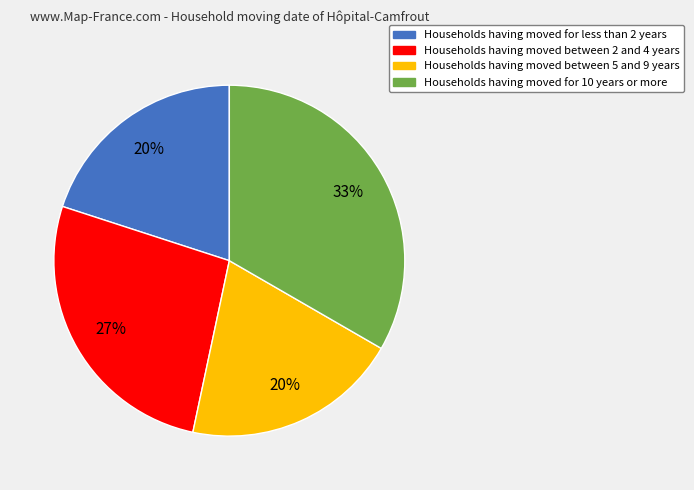

What is the ratio of the value at Households having moved for less than 2 years to the value at Households having moved between 2 and 4 years?

0.7